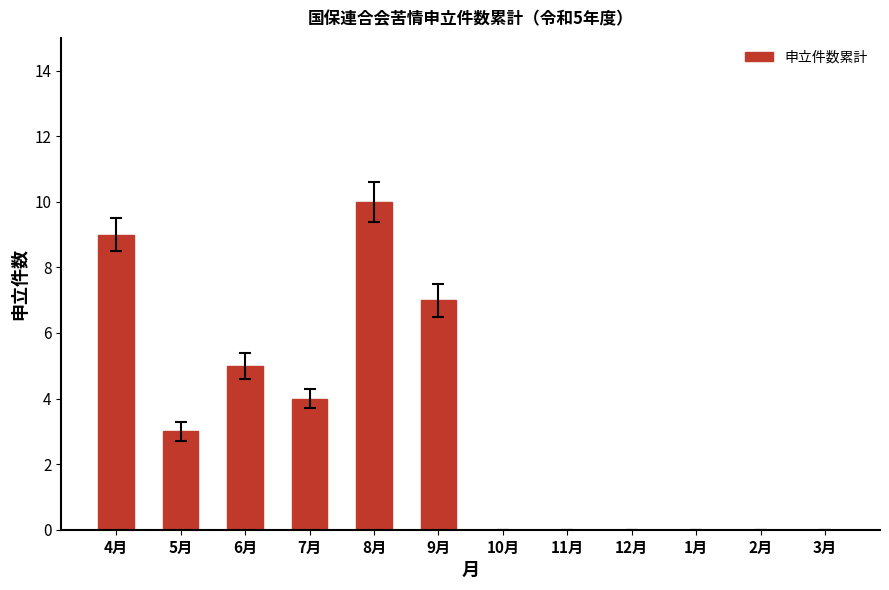

What is the sum of all values?

38